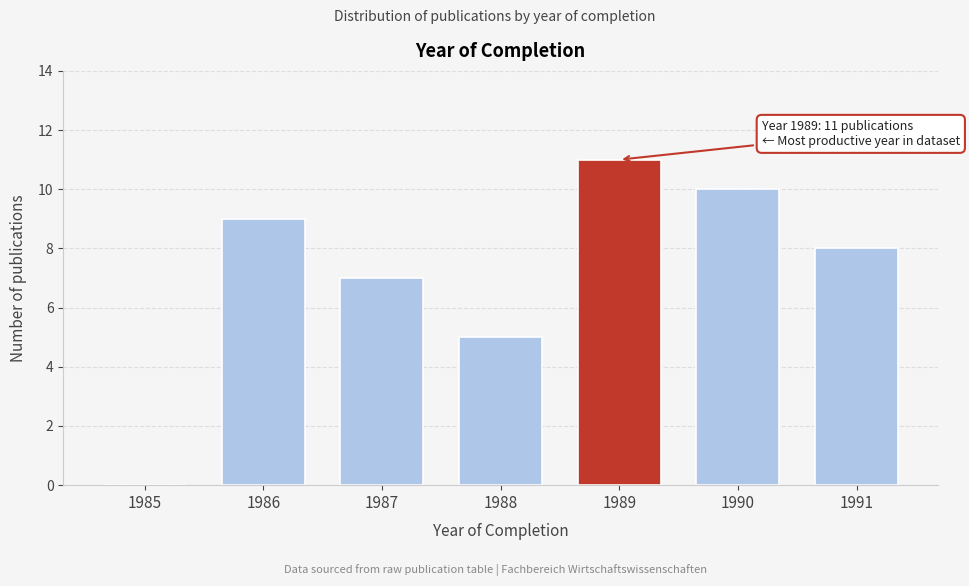

Reading left to right, list all the values displayed in this chart.

1985=0	1986=9	1987=7	1988=5	1989=11	1990=10	1991=8